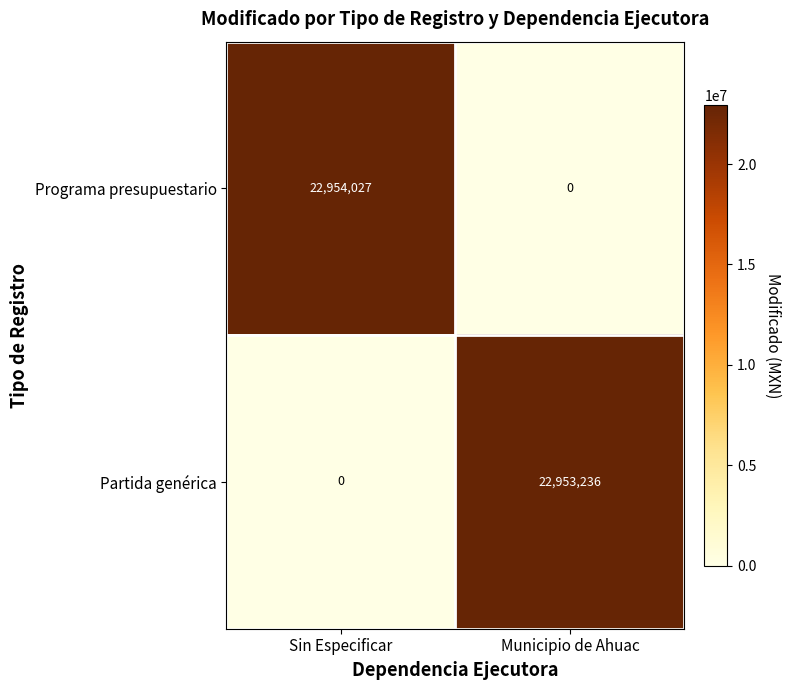

What is the sum of all Partida genérica values?

22953236